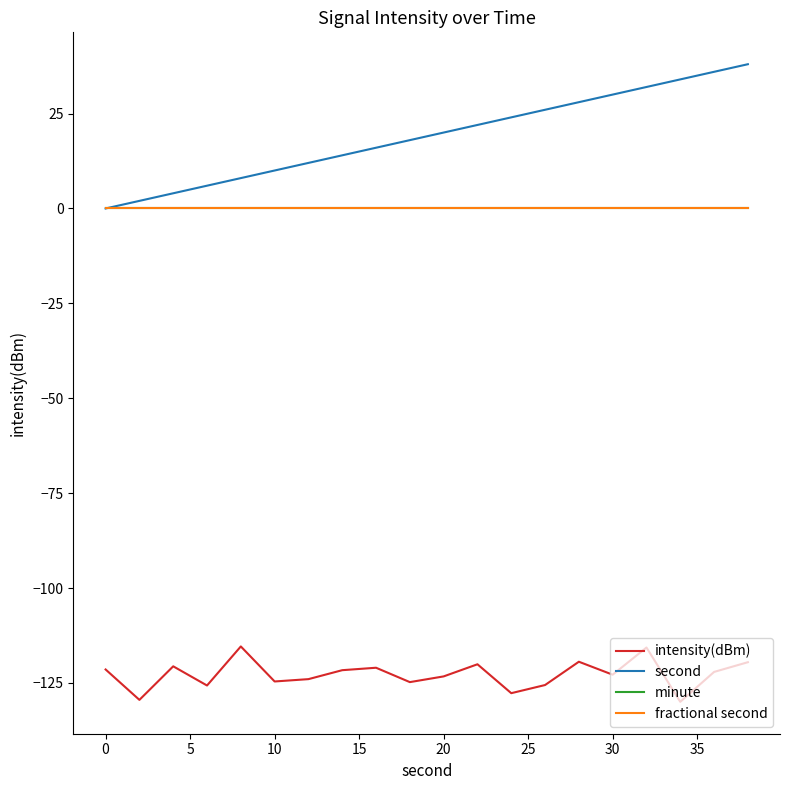

Is this an area chart (filled region under the line)?

No